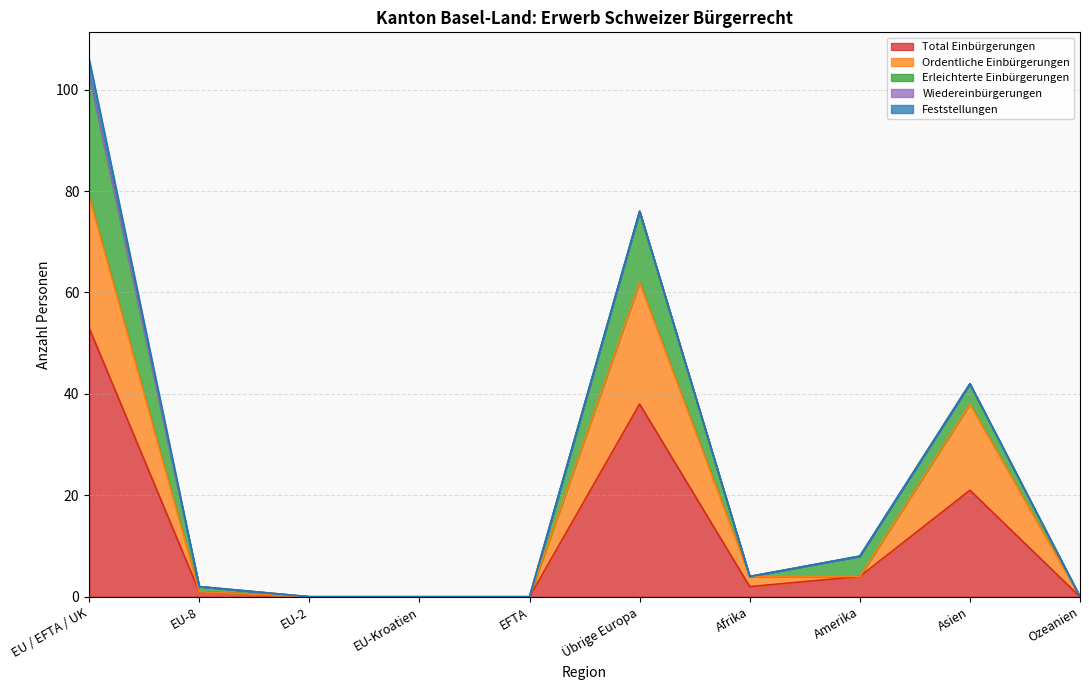

What is the value of the Total Einbürgerungen point at the 6th from the left?

38